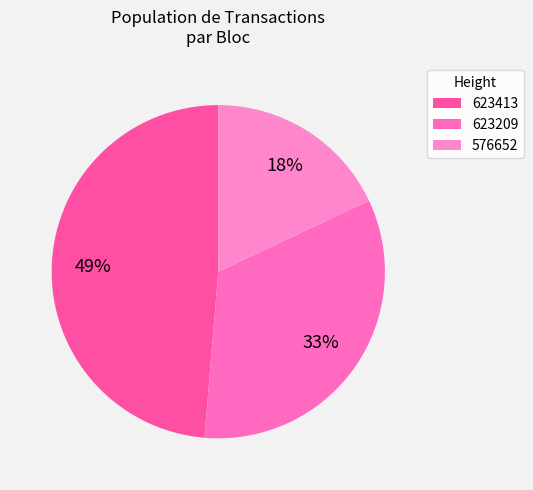

Is it true that 576652 is 18% of the pie?

True